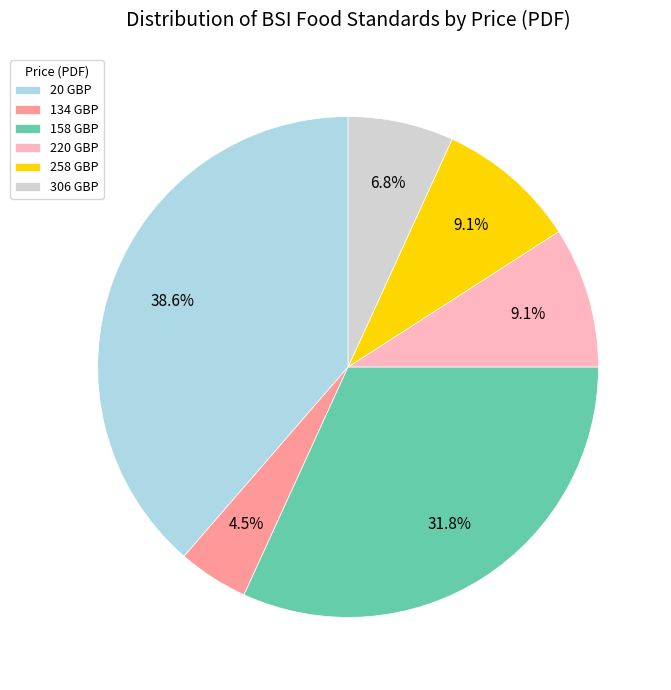

How many segments does this pie chart have?

6